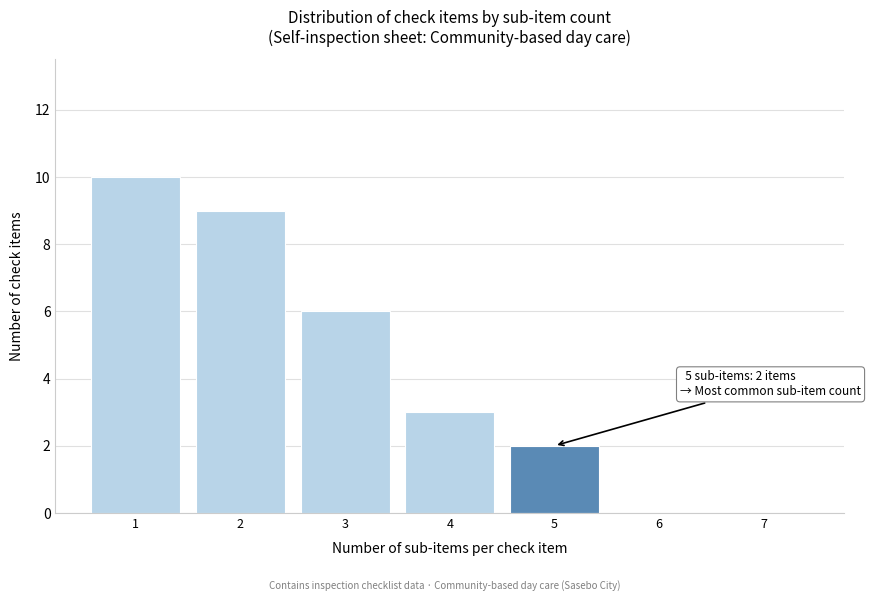

Which range on the x-axis has the tallest bar?

0.5 to 1.5